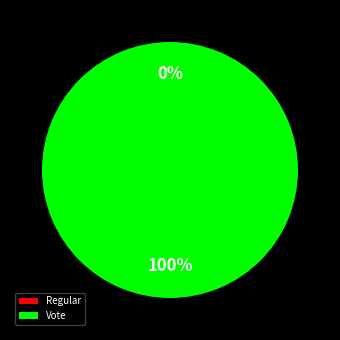

Count the number of slices in the pie.

2